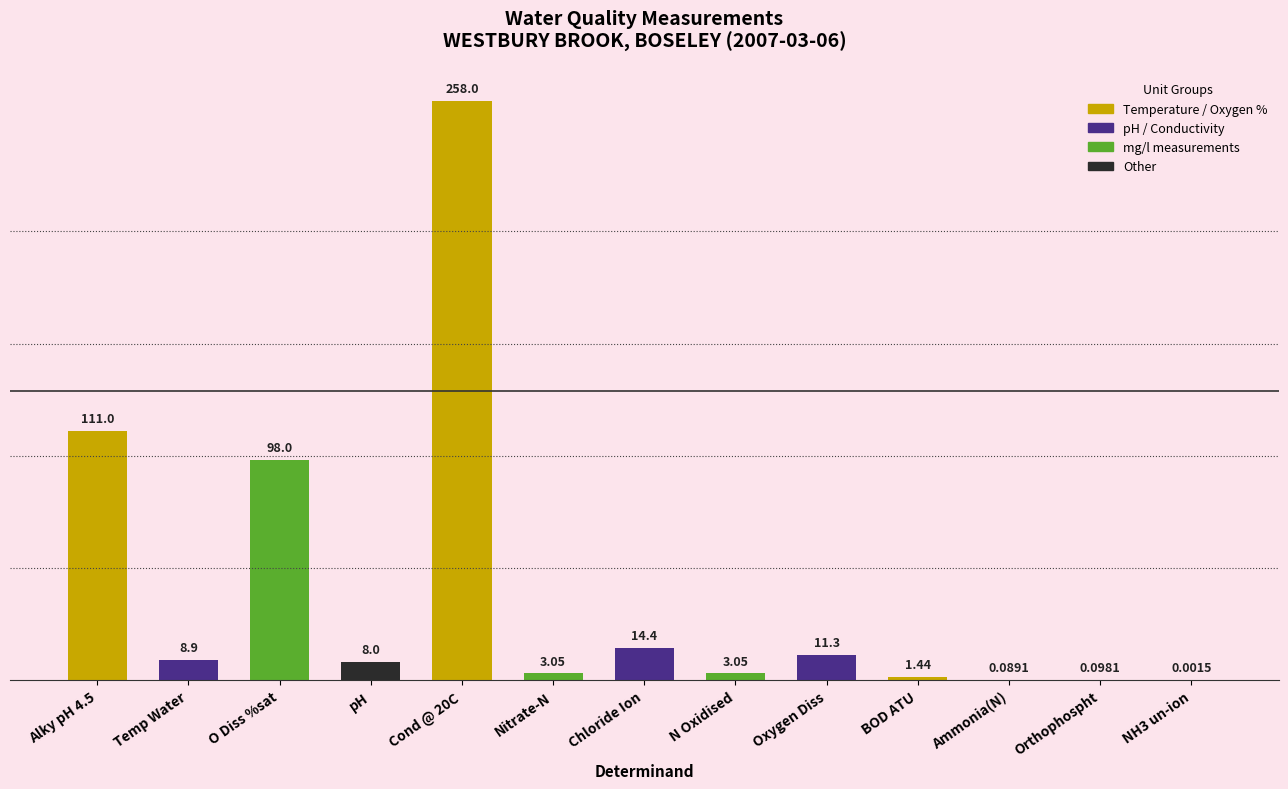

What is the ratio of the value at Temp Water to the value at pH?

1.1